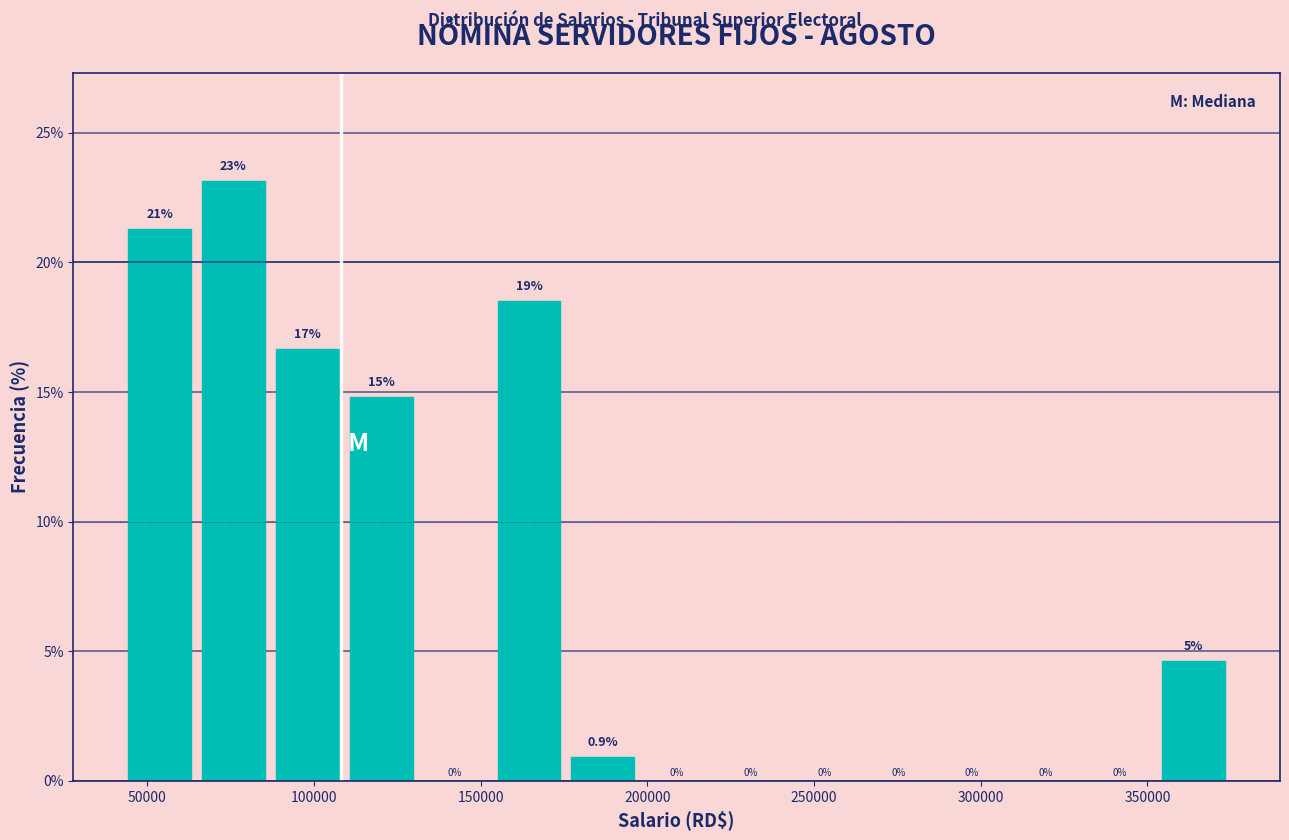

Which range on the x-axis has the tallest bar?

65000 to 85000